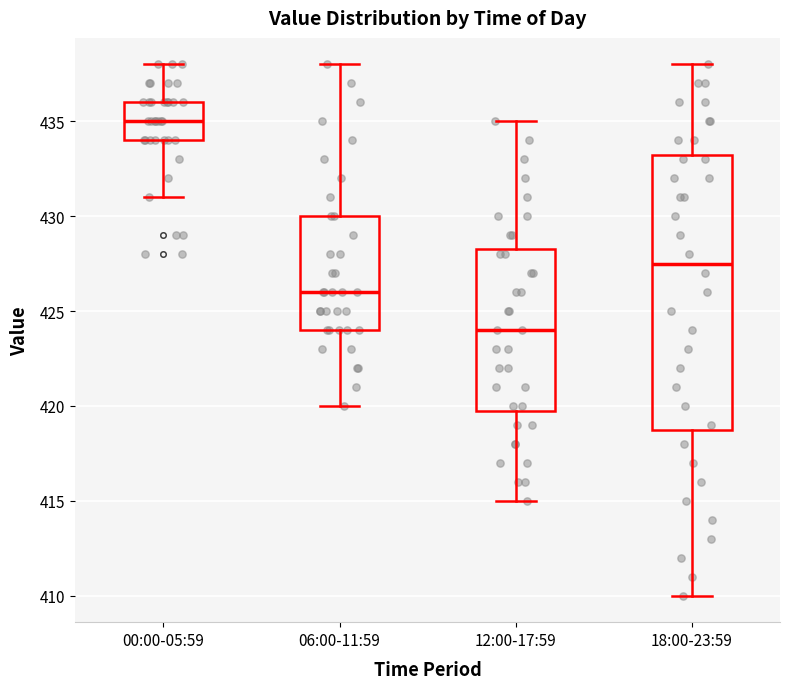

Where does the median line of the box for 00:00-05:59 sit on the y-axis? The values are not printed on the chart, so give them approximately, as read against the axis.

435.0